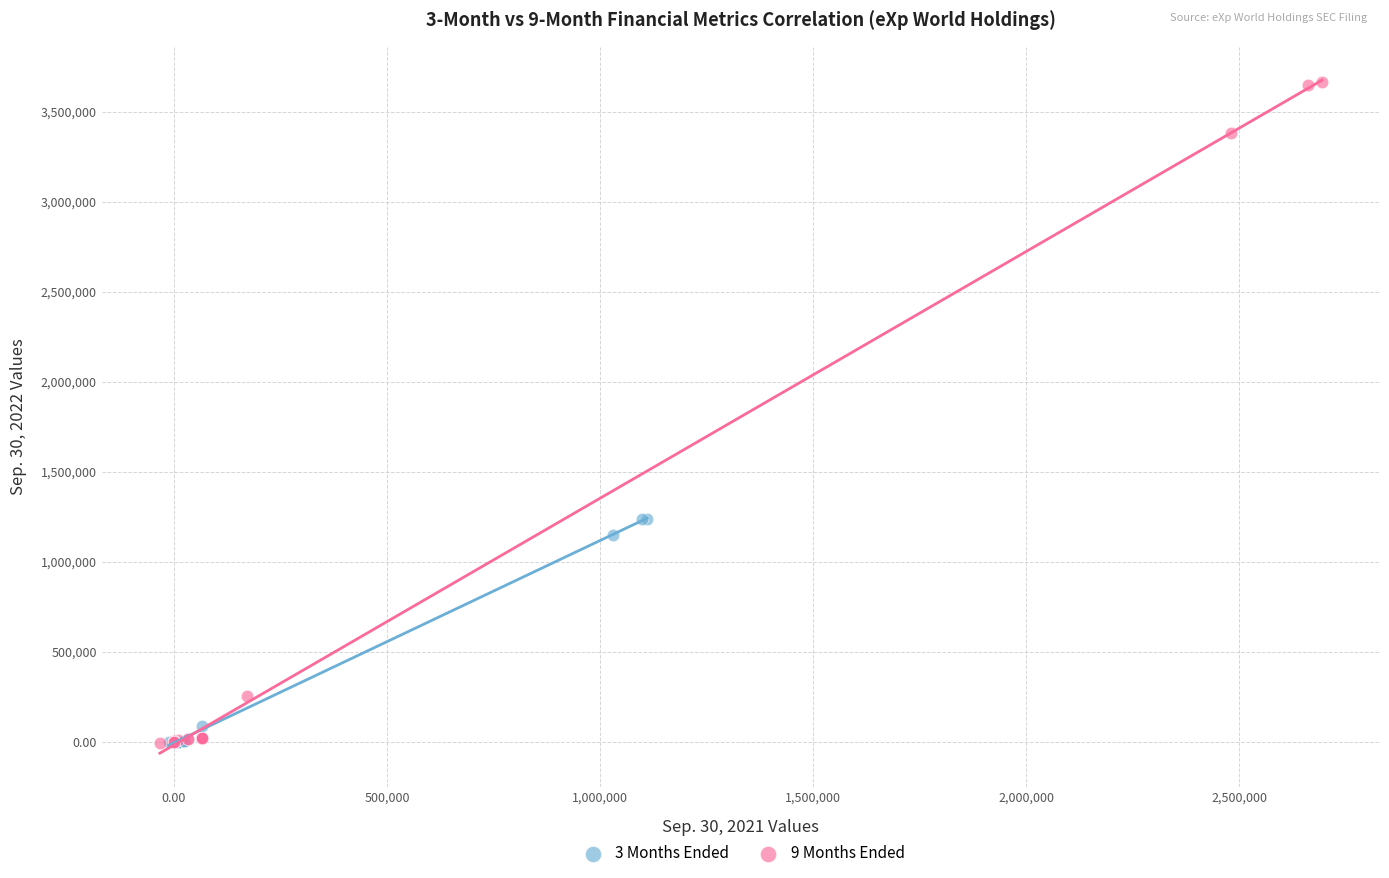

Which series reaches the maximum Y coordinate?

9 Months Ended